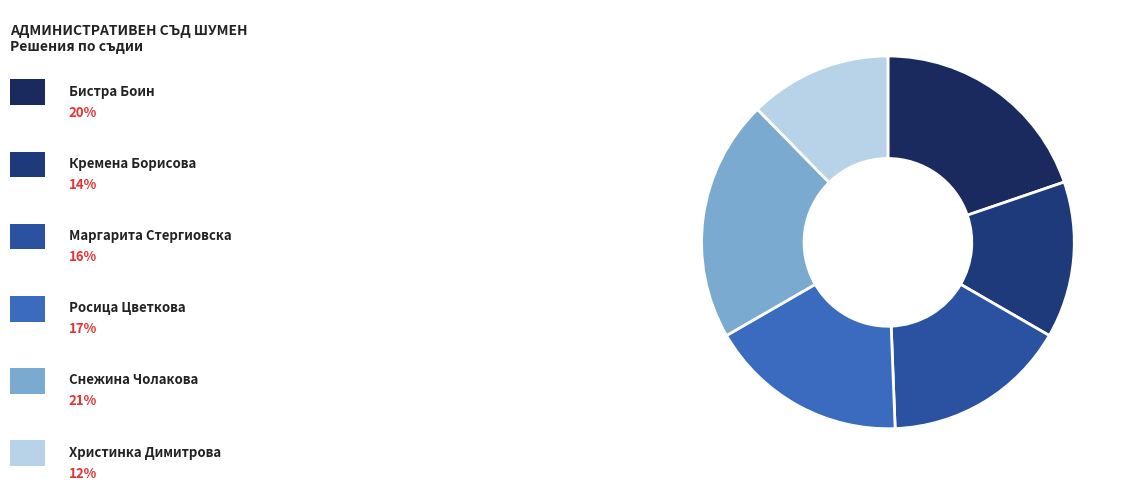

Which slice is the smallest?

Христинка Димитрова